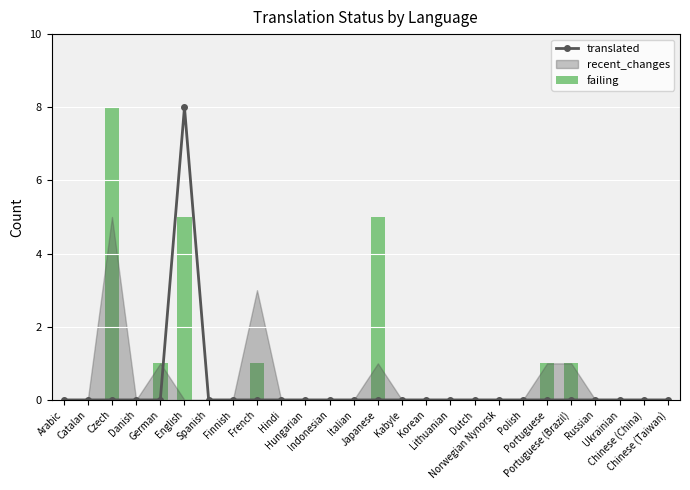

How many data points in translated are above 0?

1